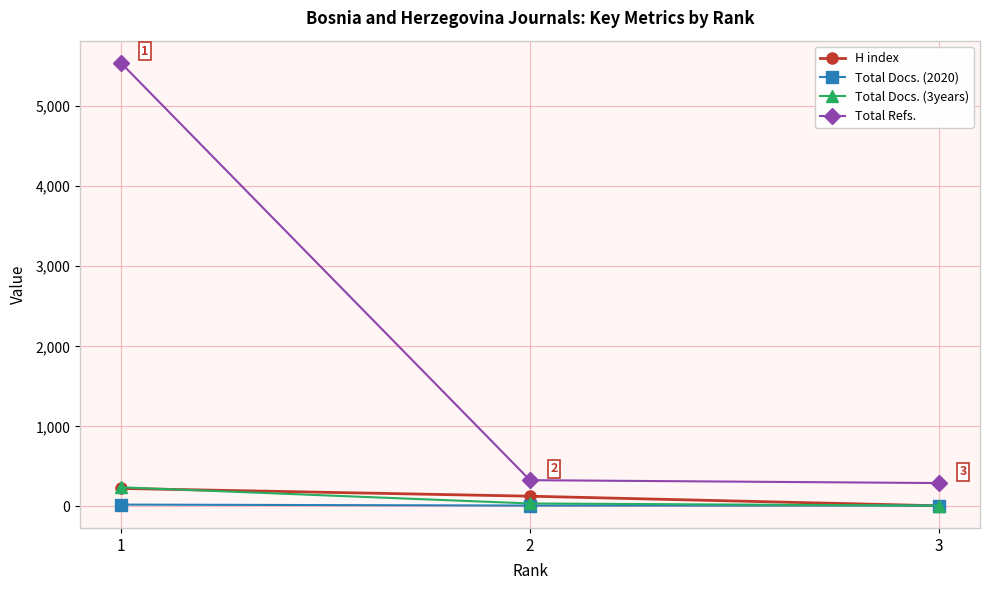

What is the greatest value displayed?

5541